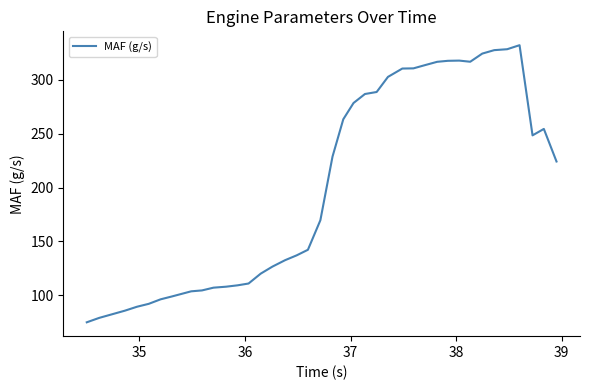

What is the maximum value shown in the chart?

332.2